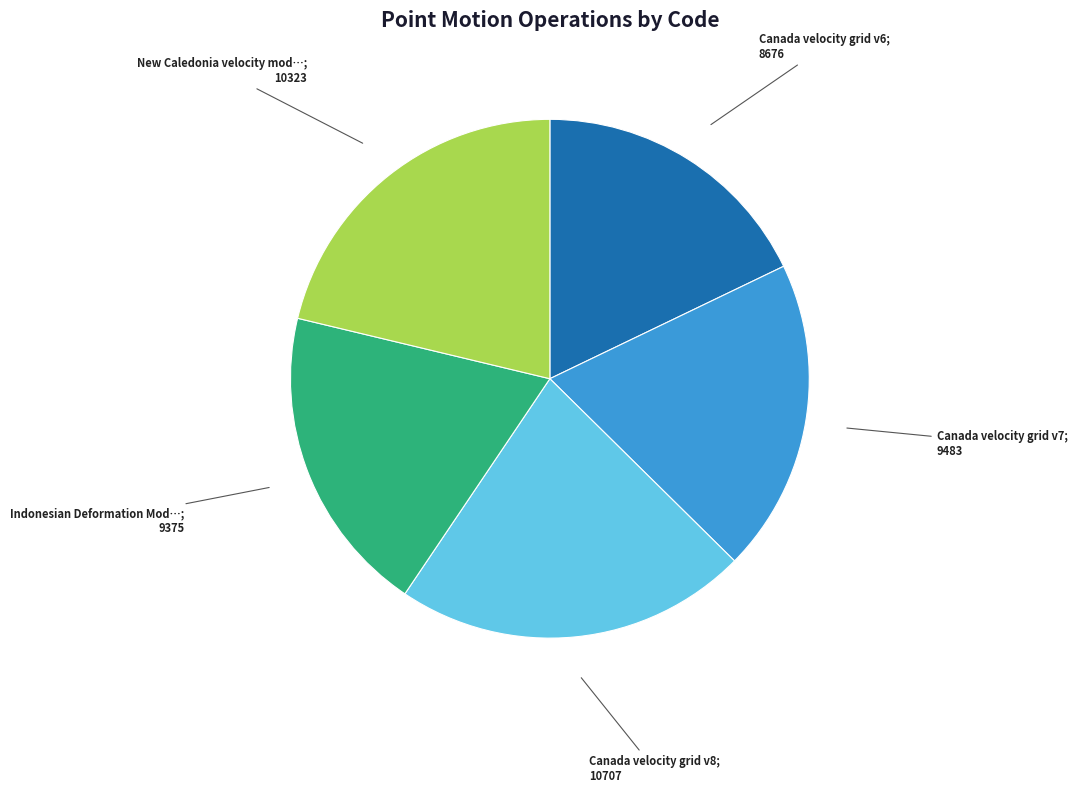

Is there a majority slice in this chart?

No